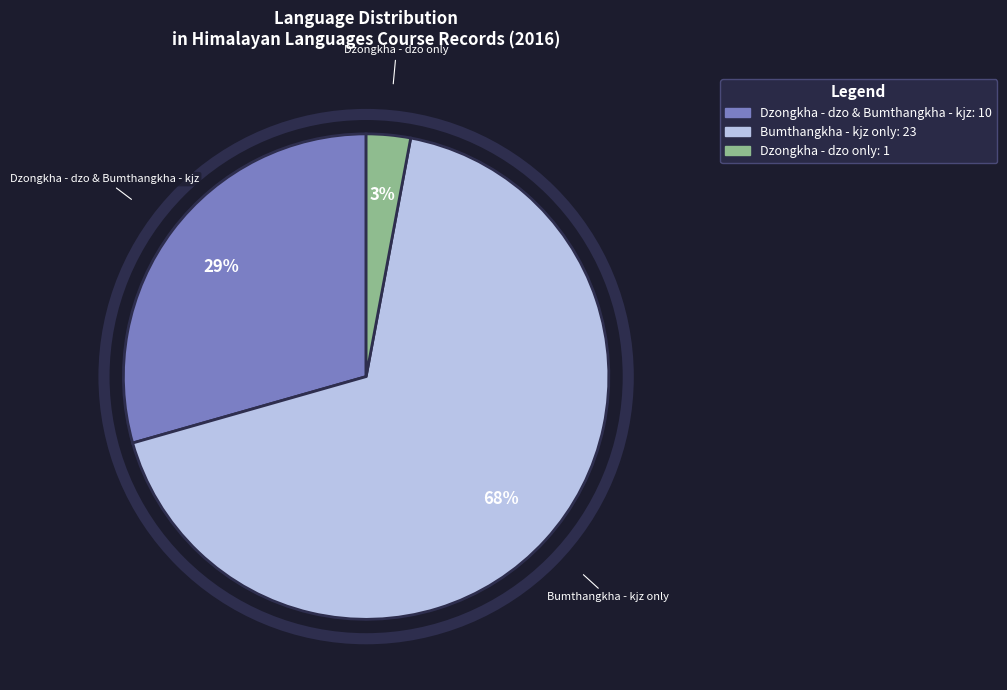

How many segments does this pie chart have?

3